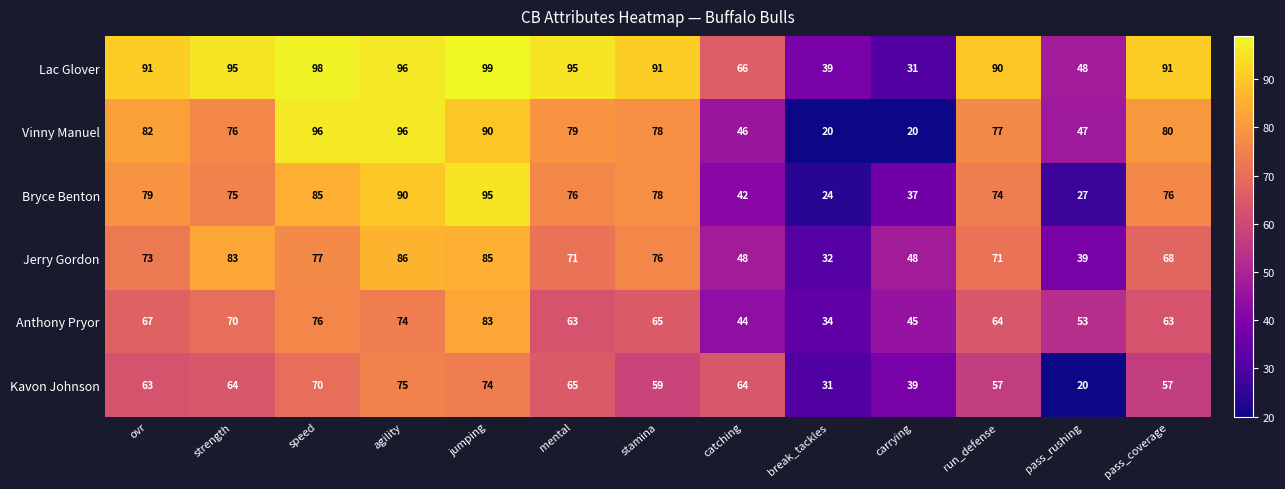

What is the minimum value shown in the chart?

20